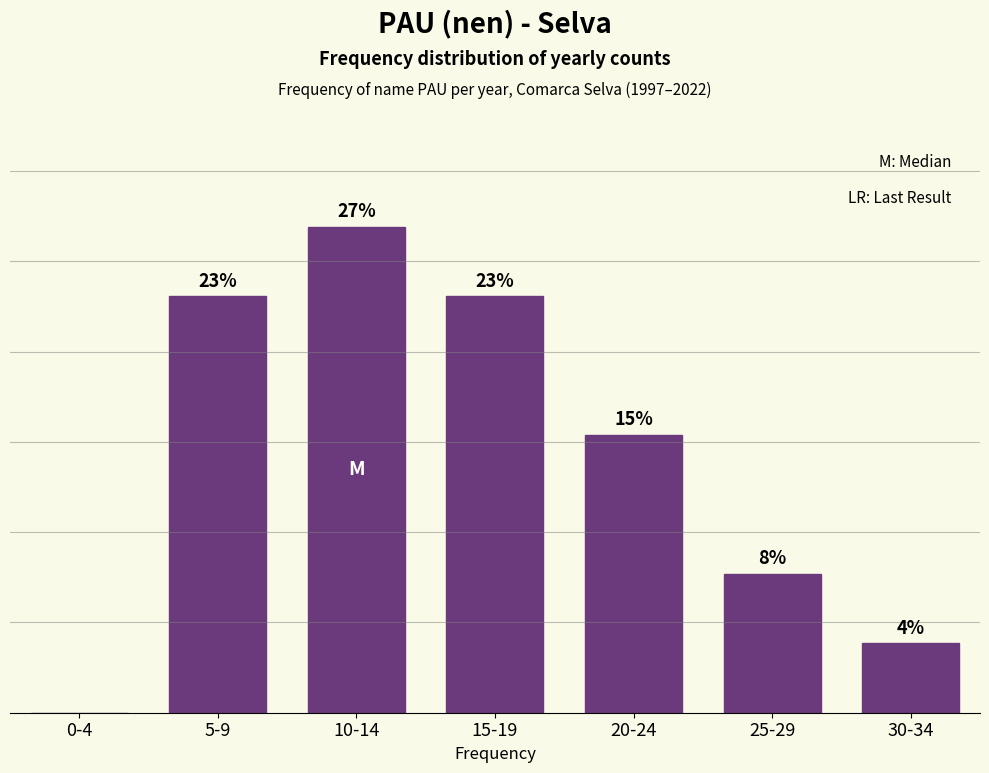

Which category has the highest value across all series?

10-14